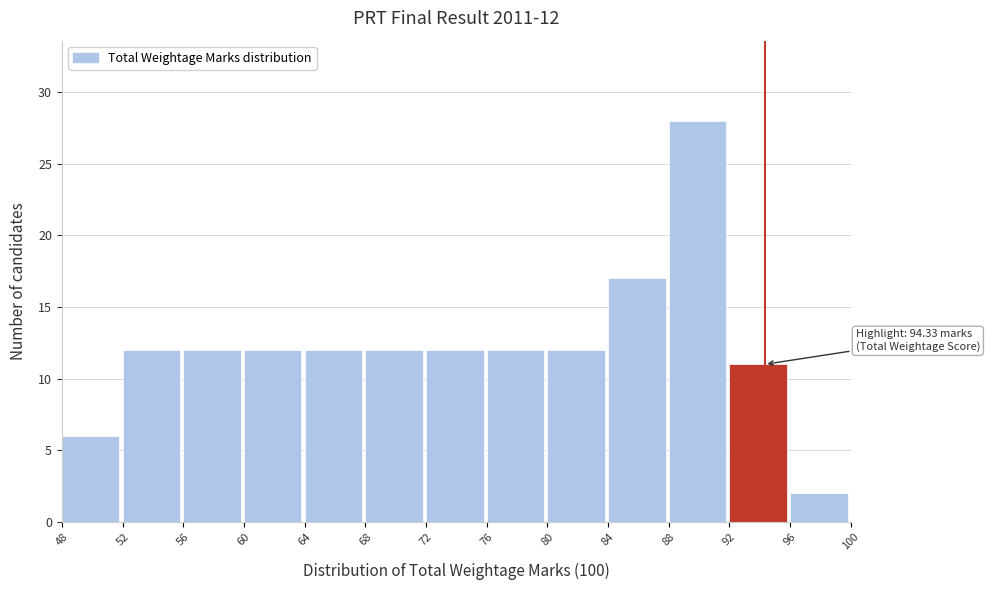

Which range on the x-axis has the tallest bar?

88 to 92